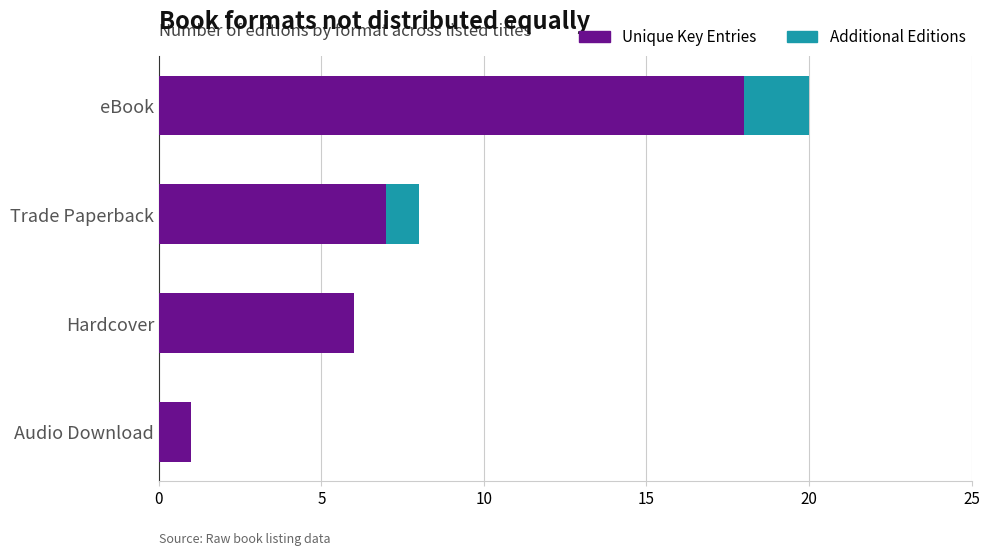

True or false: Unique Key Entries has a value of 2 at Audio Download.

False